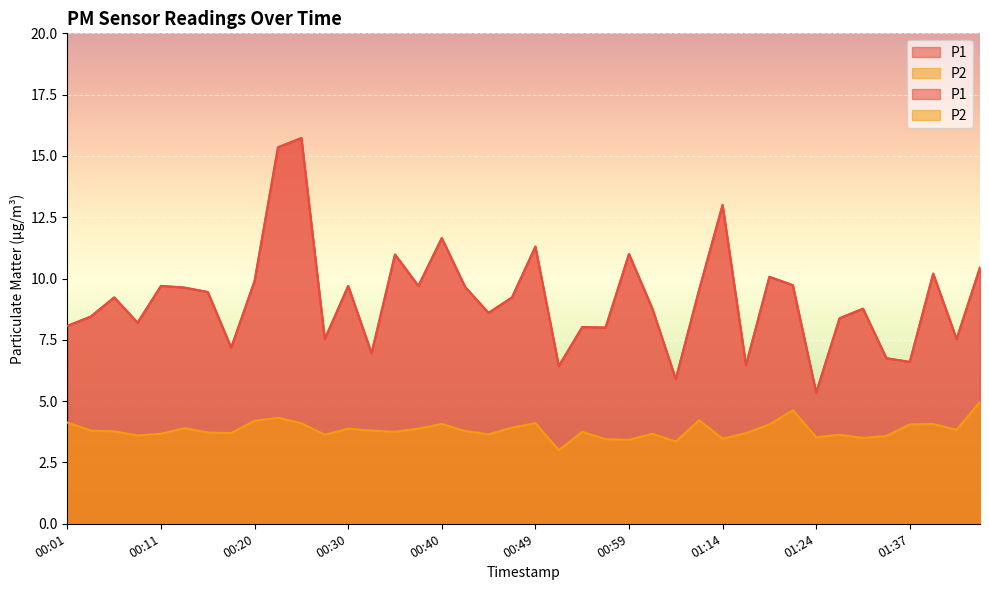

How many lines are shown in the chart?

2